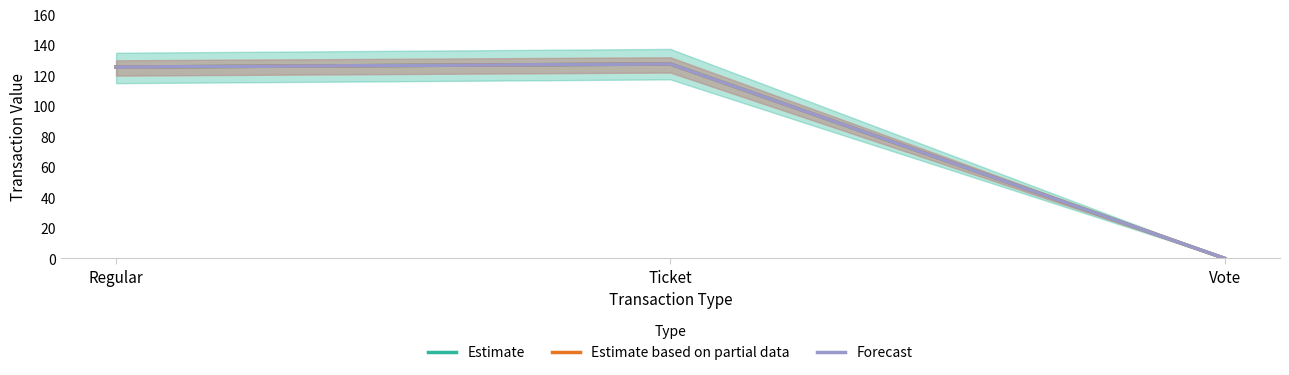

Rank the series by their maximum value, from highest to lowest.

Estimate, Estimate based on partial data, Forecast